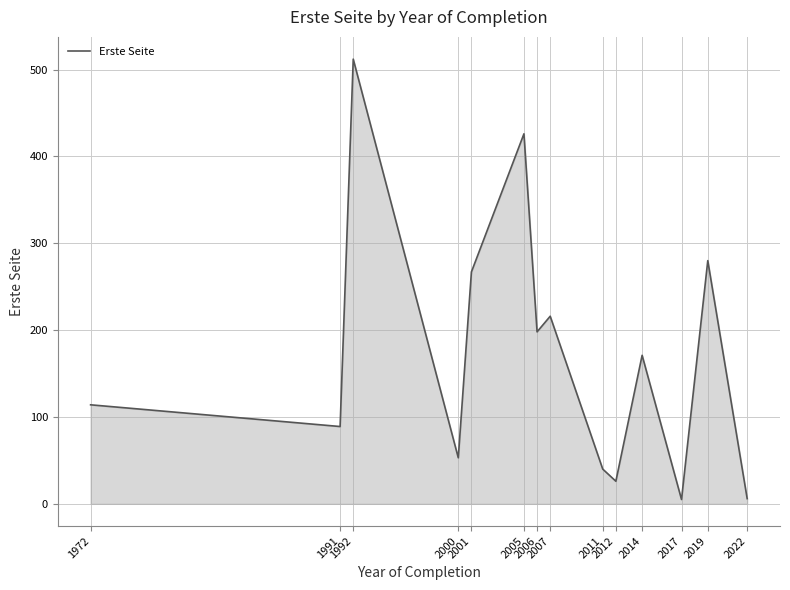

What is the greatest value displayed?

512